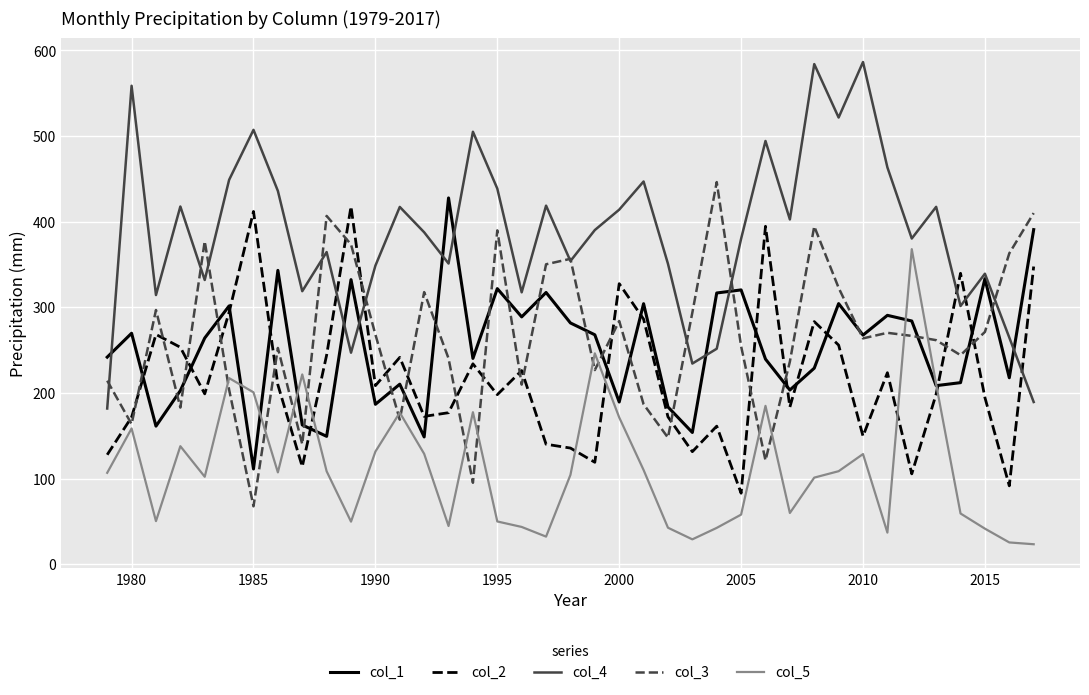

Count the number of categories in the chart.

39